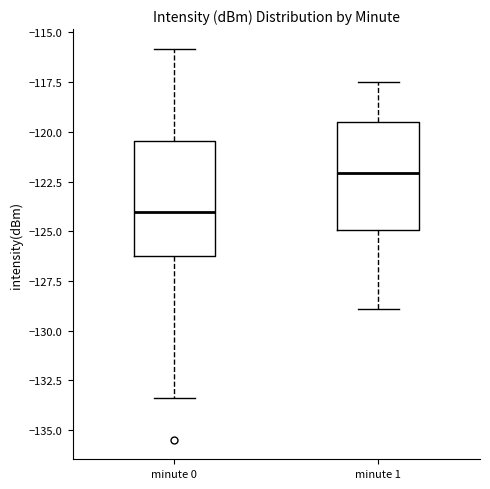

Which box has the lowest median line?

minute 0